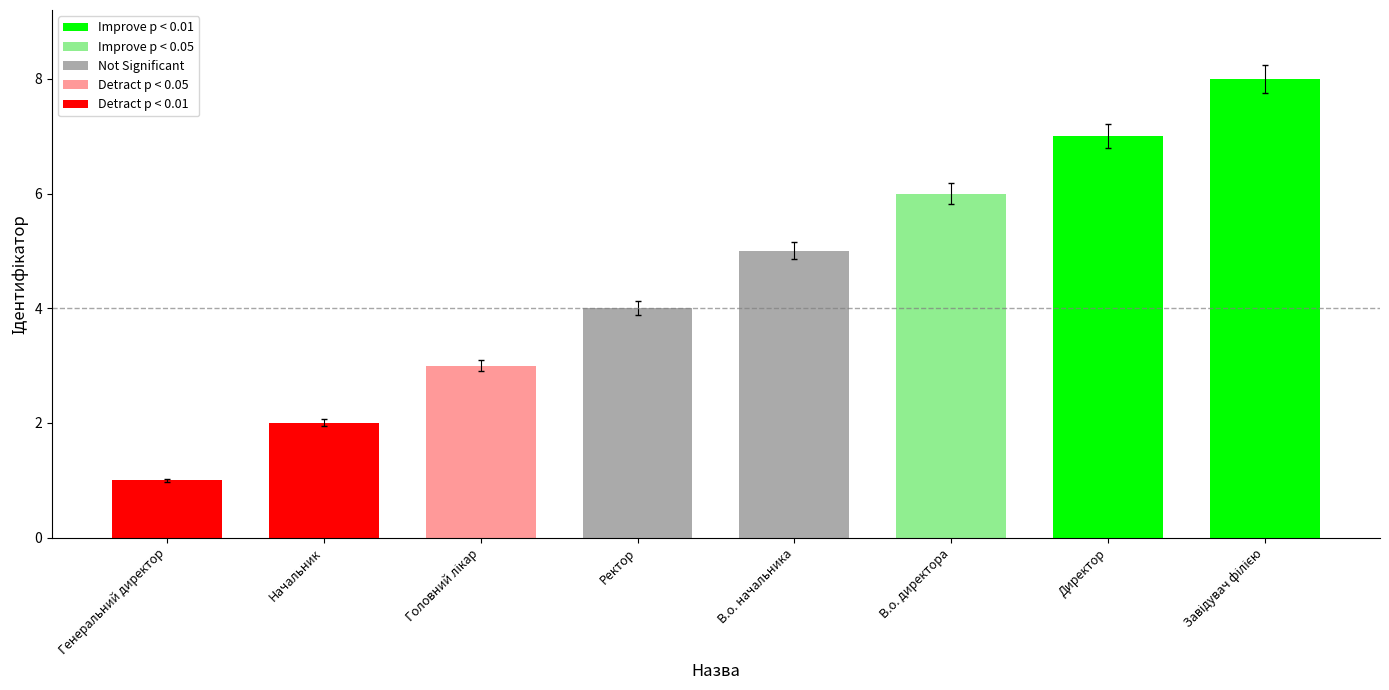

What is the ratio of the value at Начальник to the value at В.о. директора?

0.3